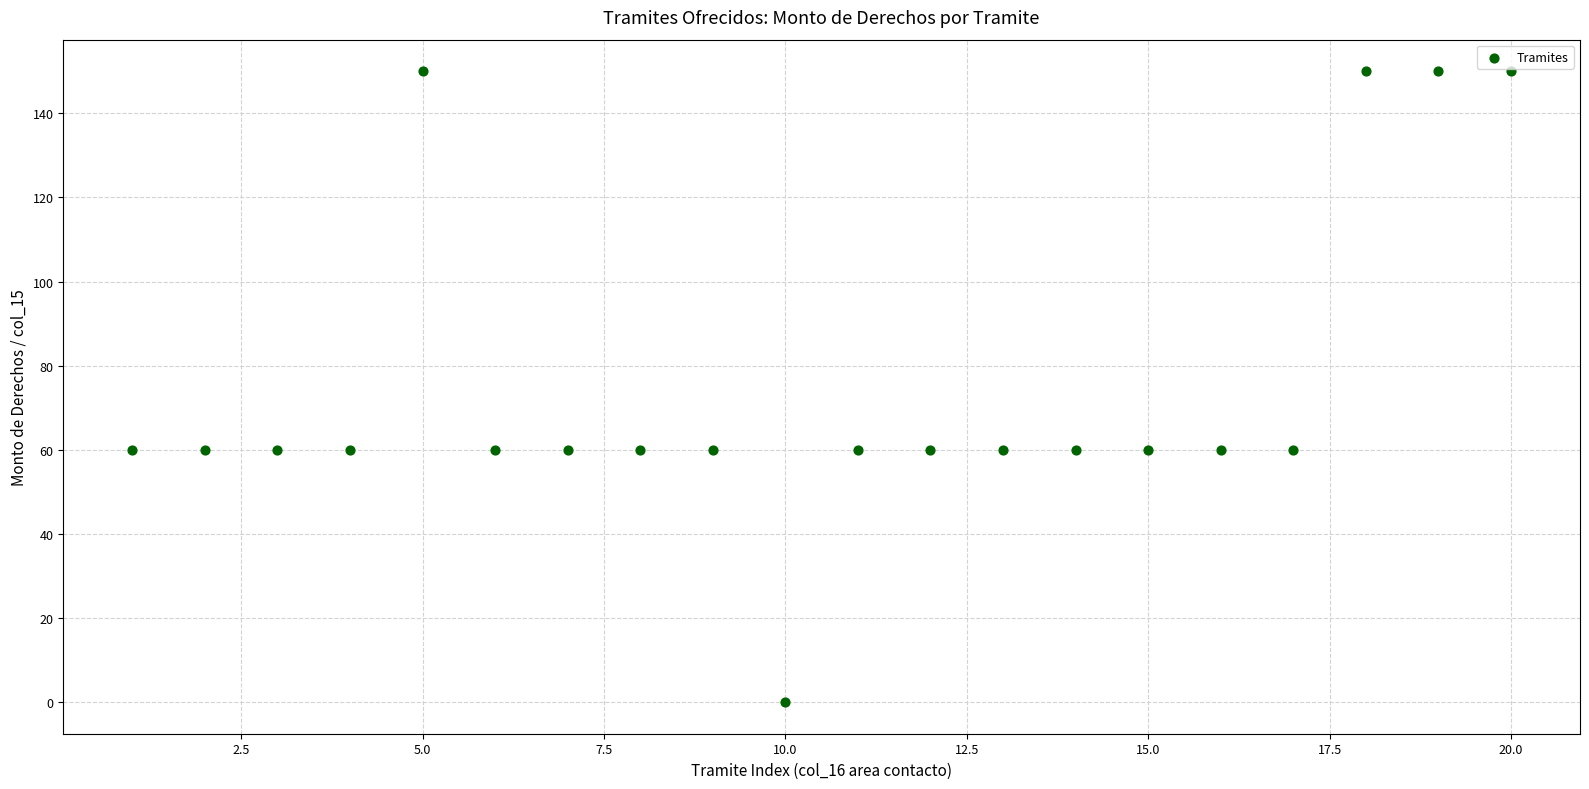

What is the range of X values (max minus min)?

19